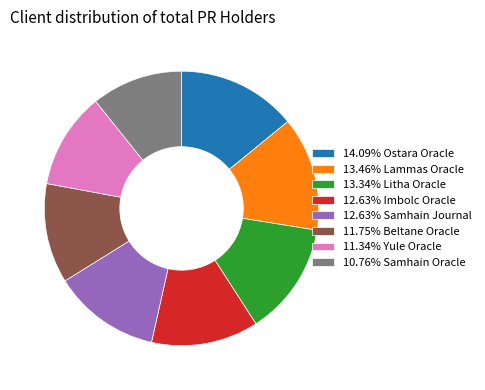

How many segments does this pie chart have?

8